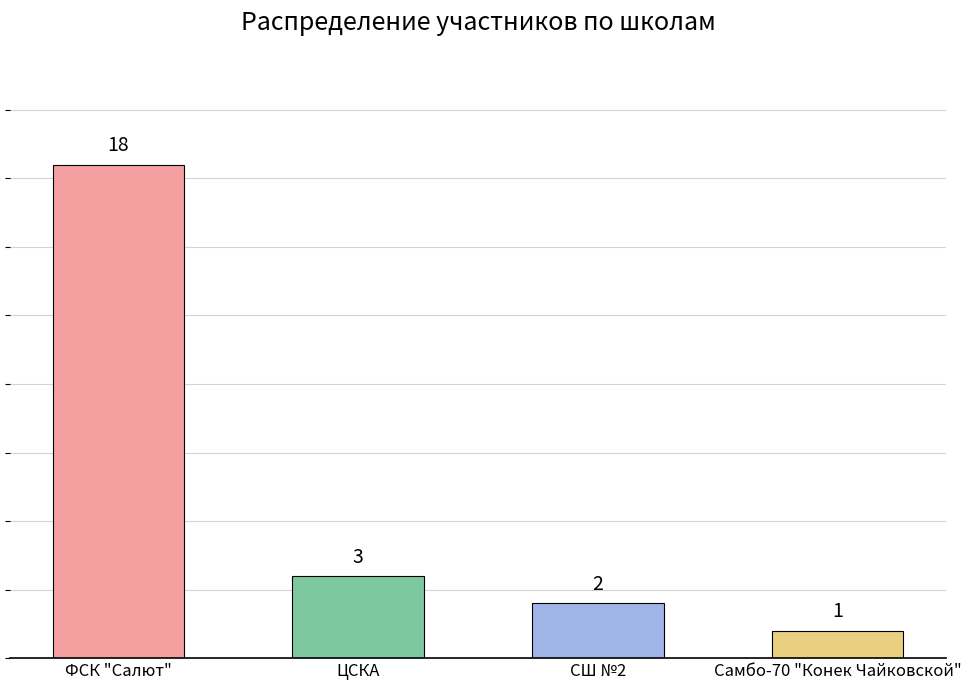

How many data points does each series have?

4